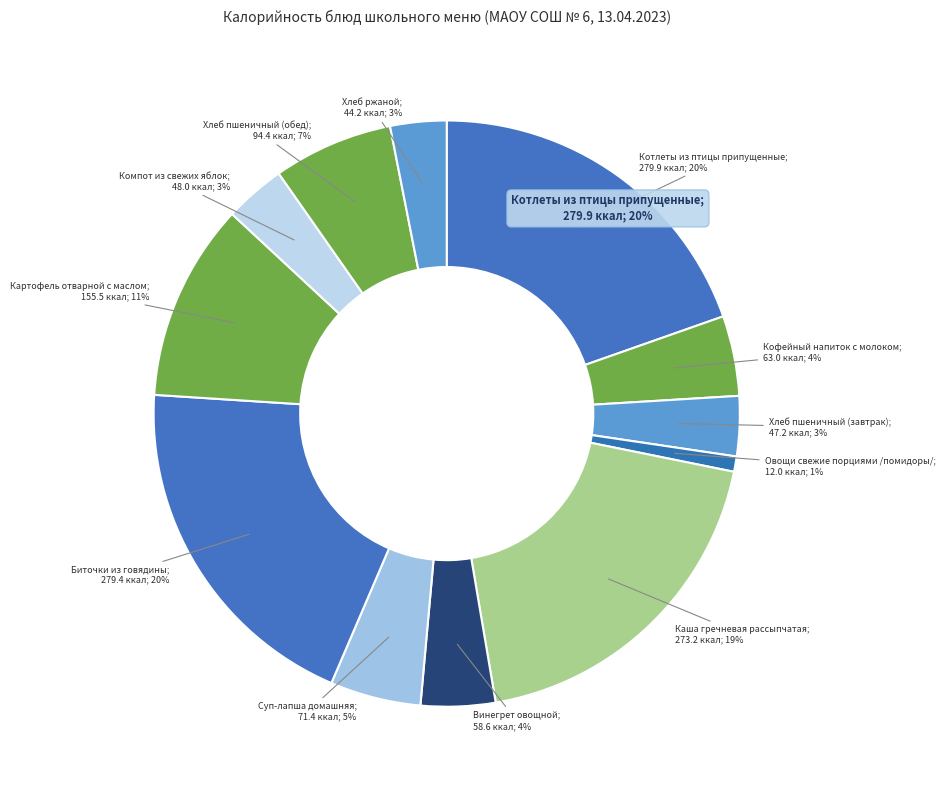

To the nearest percent, what is the average slice percentage?

8%